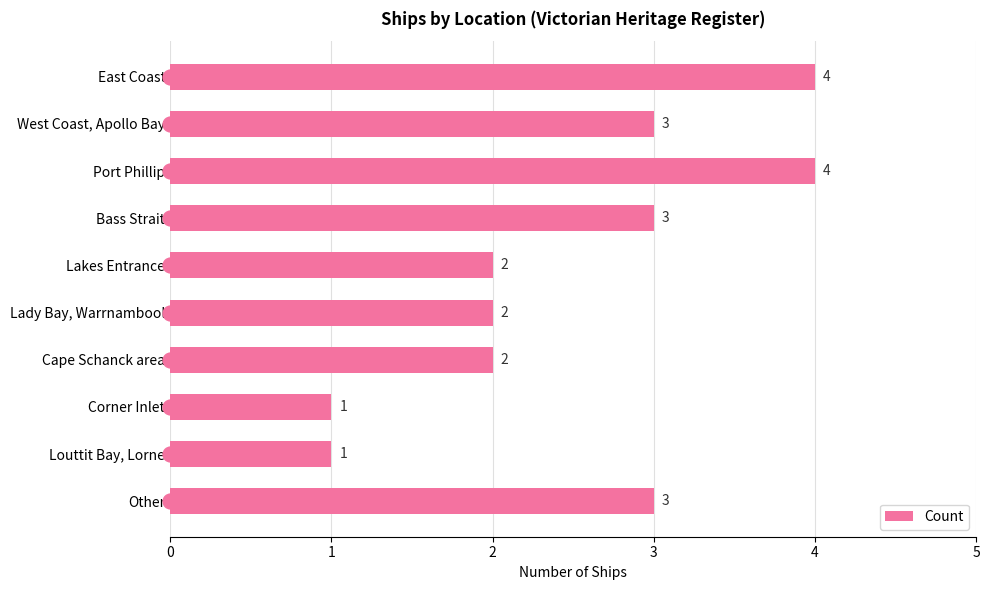

What value does the data have at Bass Strait?

3